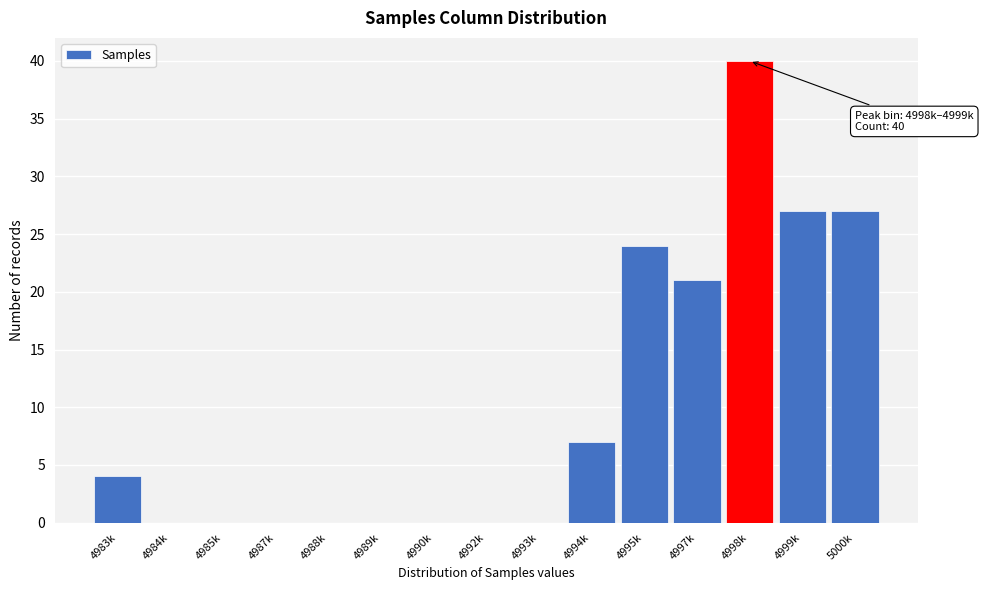

Reading left to right, extract all data points from this chart.

4983k=4	4984k=0	4985k=0	4987k=0	4988k=0	4989k=0	4990k=0	4992k=0	4993k=0	4994k=7	4995k=24	4997k=21	4998k=40	4999k=27	5000k=27